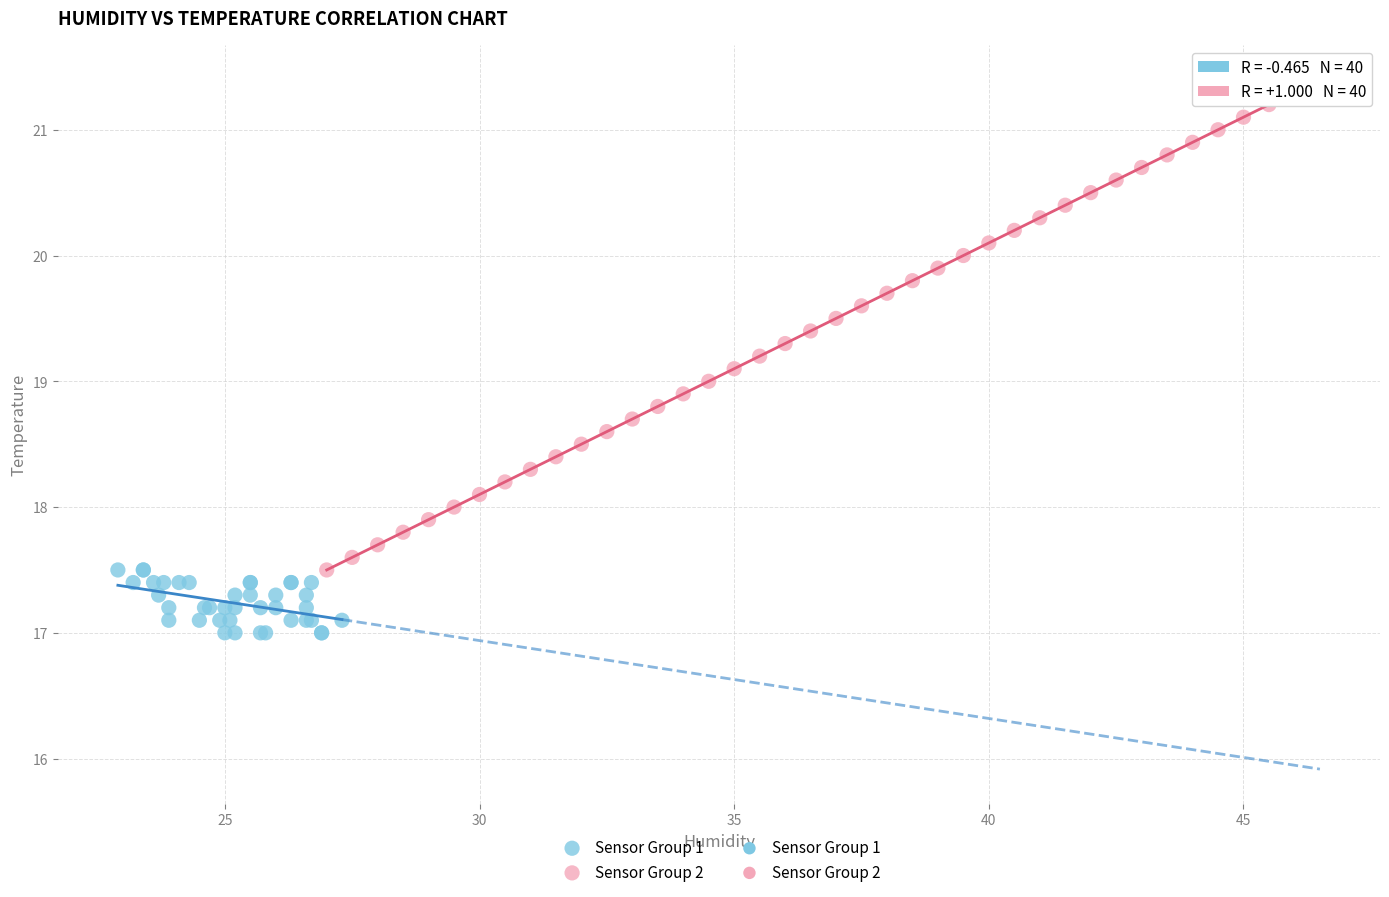

Which series contains the highest Y value?

Sensor Group 2